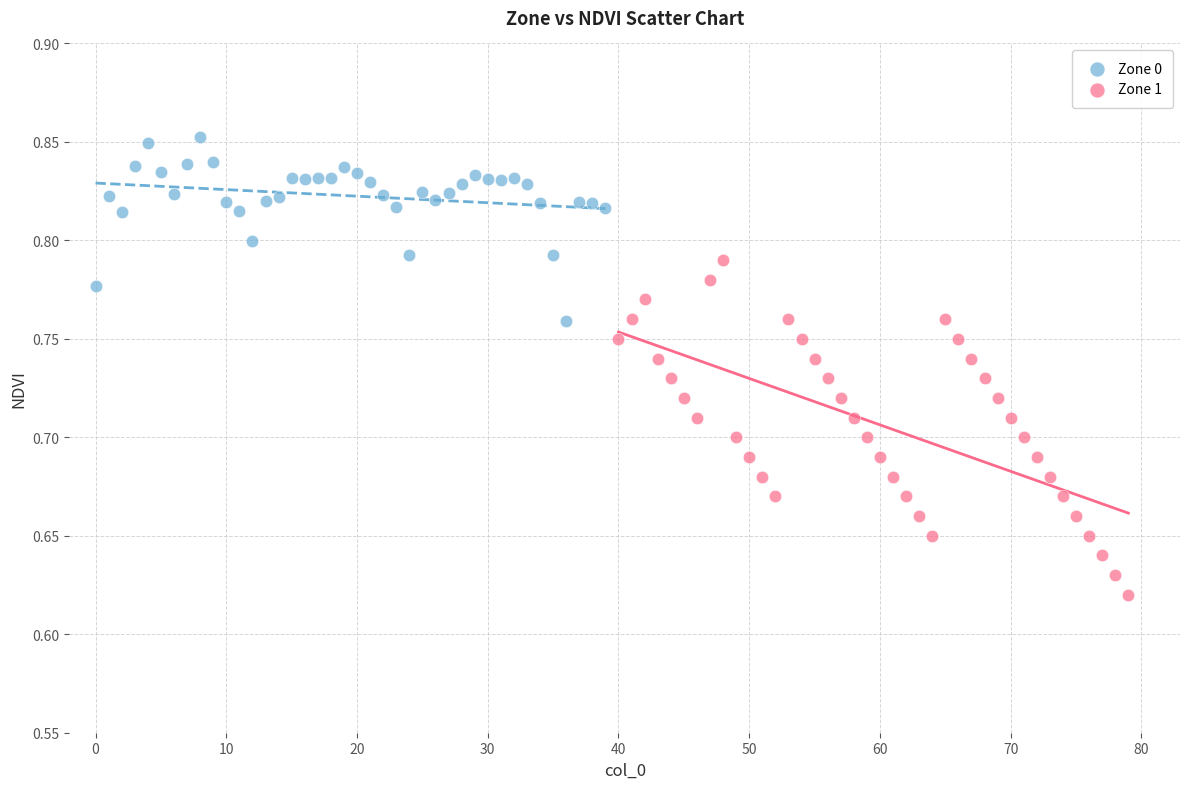

Which series contains the lowest Y value?

Zone 1